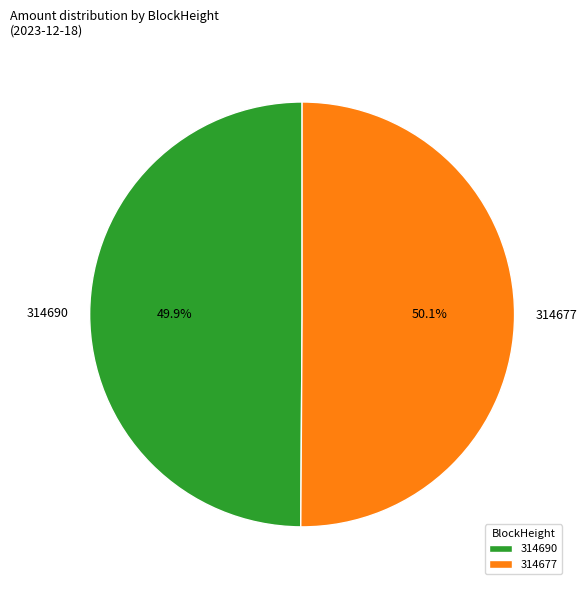

Does any single category account for the majority?

Yes